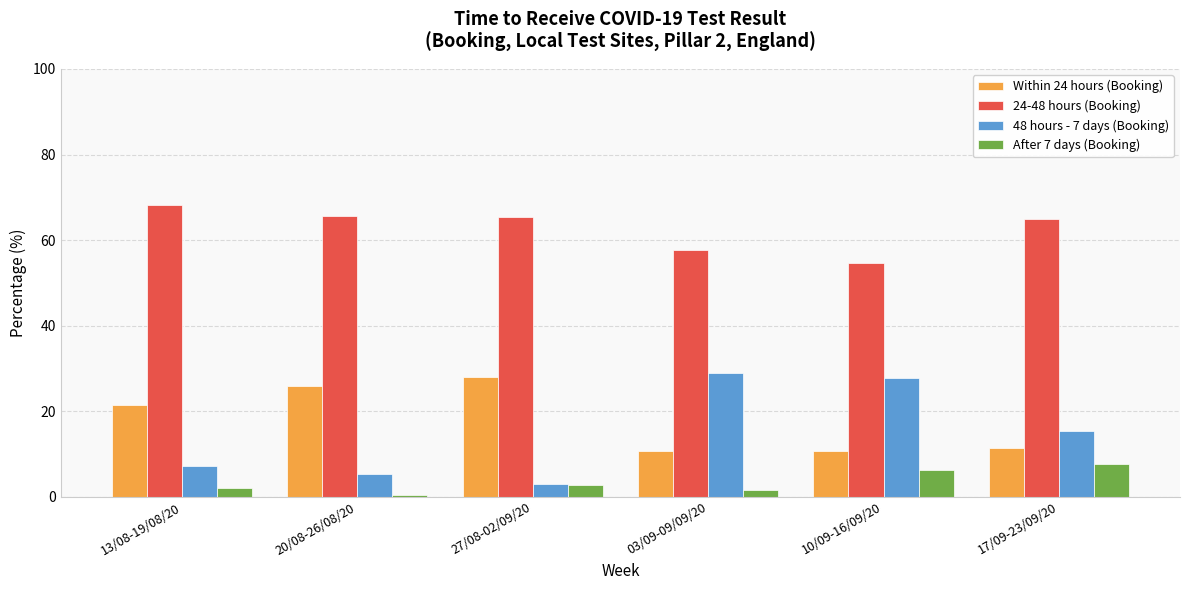

At how many categories does at least one series exceed 28?

6